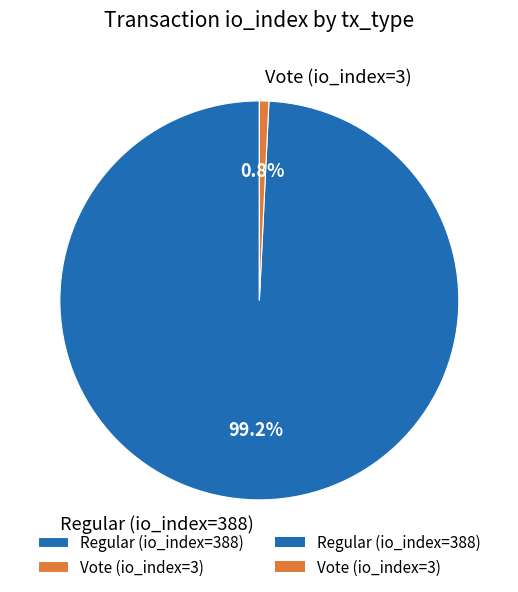

How many slices are in this pie chart?

2